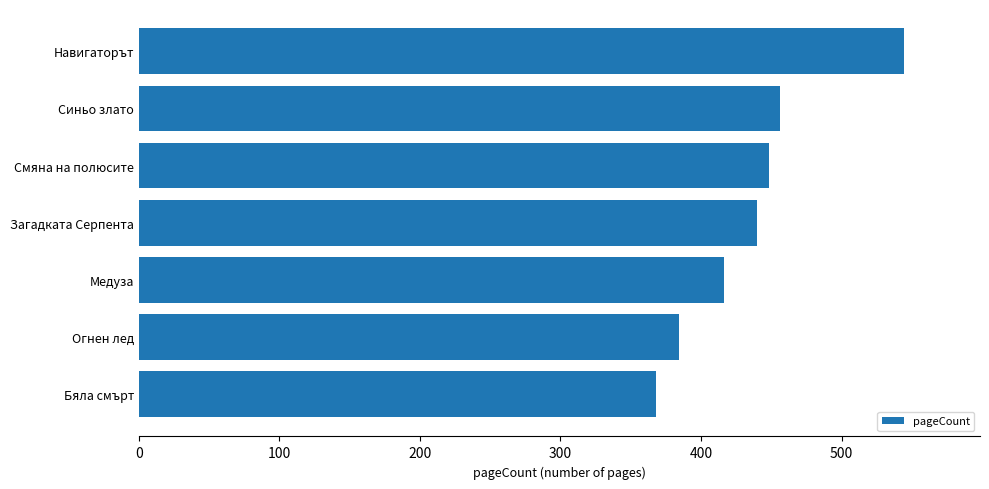

What is the greatest value displayed?

544